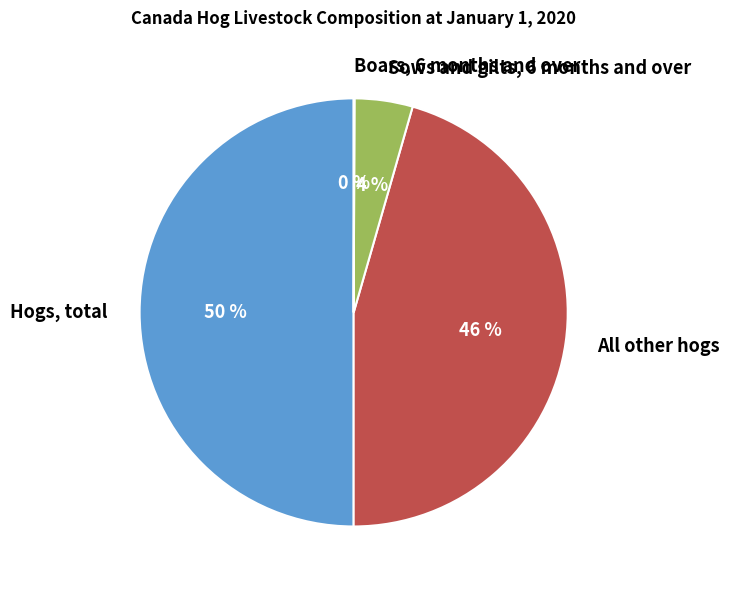

To the nearest percent, what percentage of the pie is Hogs, total?

50%